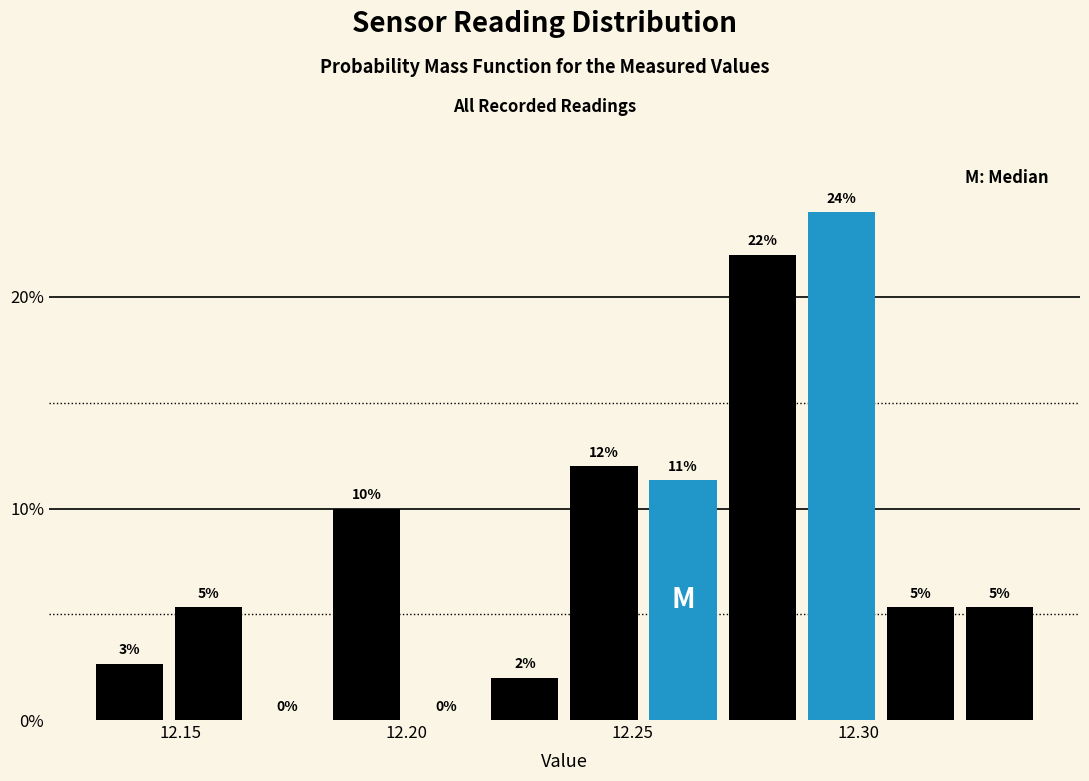

Around what value on the x-axis is the tallest bar? Give the approximate position of its centre, as read against the axis.

12.295